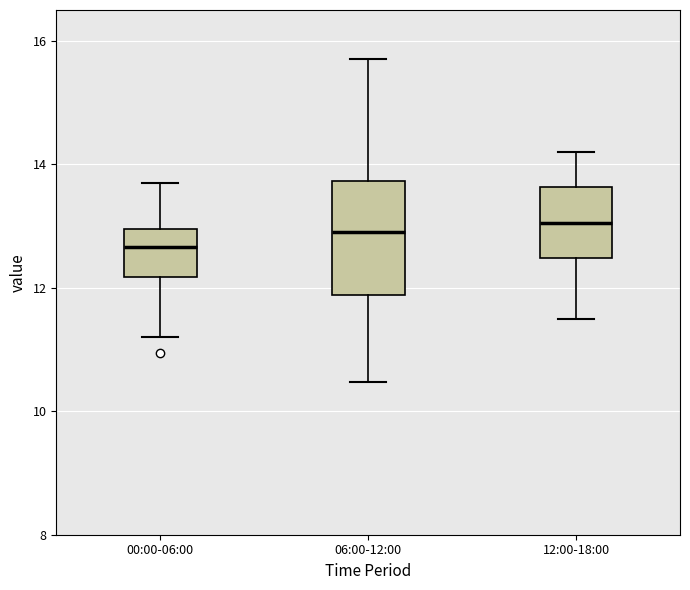

Where is the lower edge of the box for 12:00-18:00 on the y-axis? The values are not printed on the chart, so give them approximately, as read against the axis.

12.4